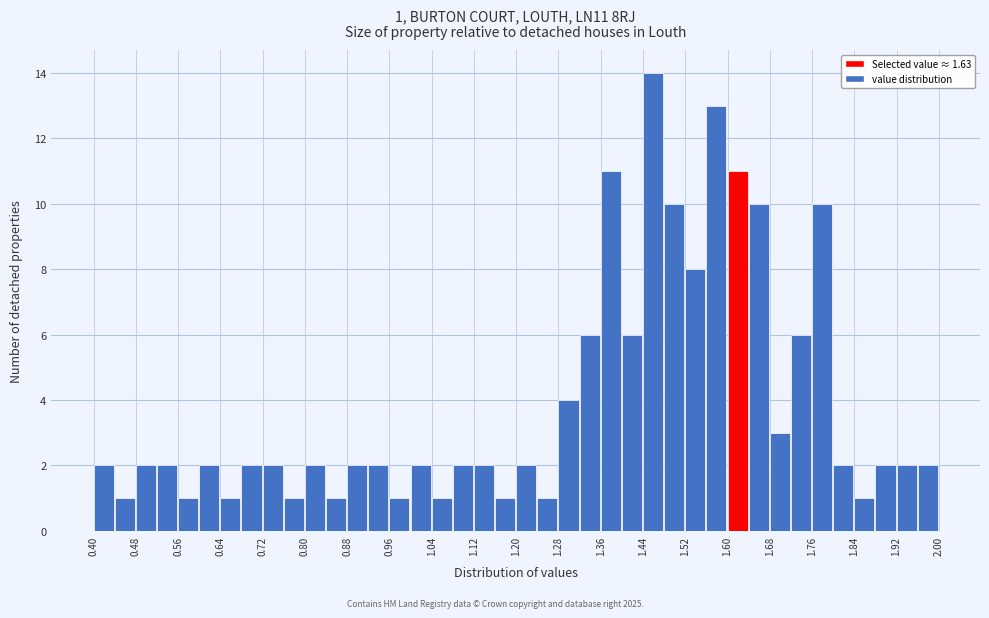

Which range on the x-axis has the tallest bar?

1.44 to 1.48